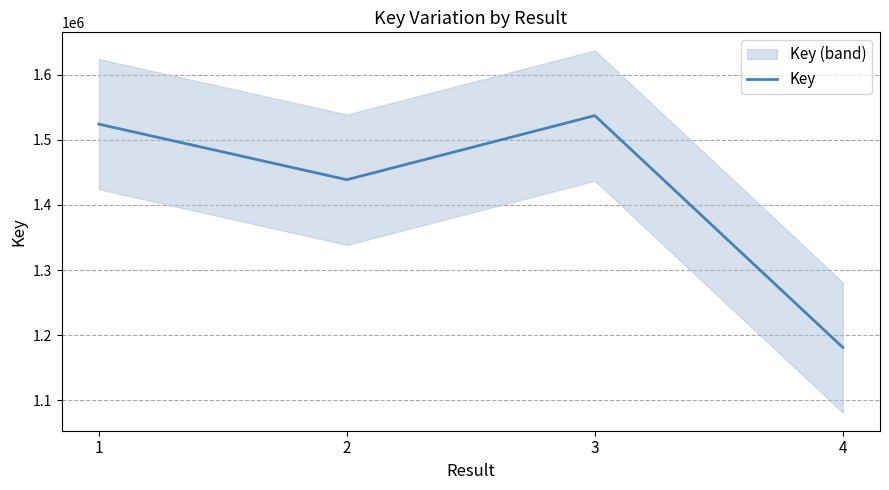

Rank the categories by value from highest to lowest.

3, 1, 2, 4